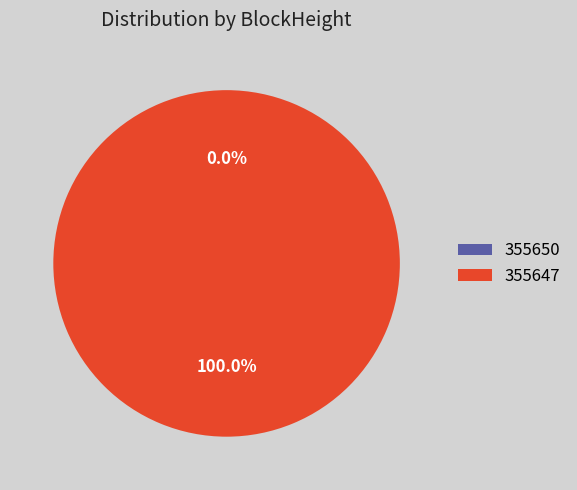

What is the change in value from 355650 to 355647?

+10212